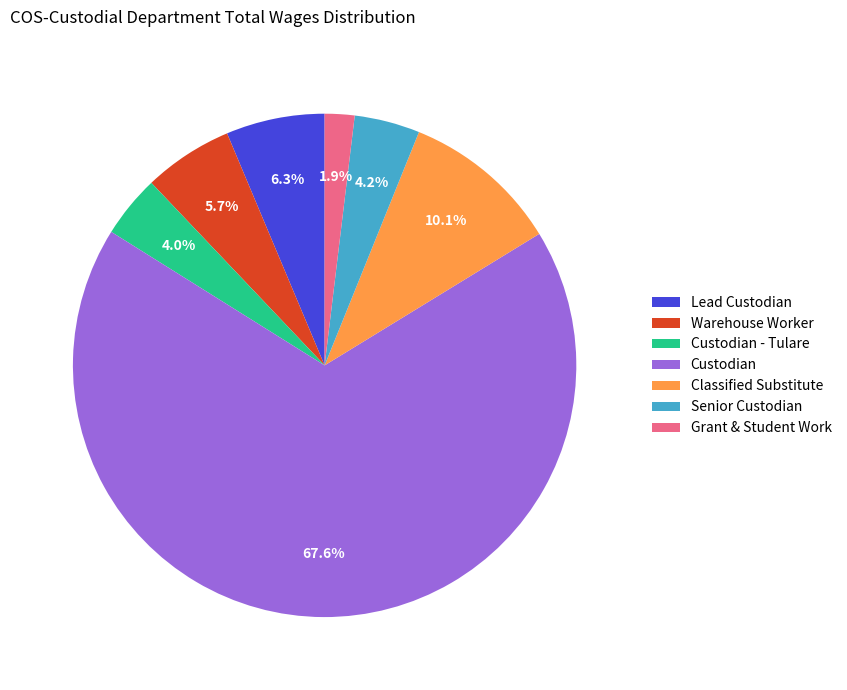

What percentage is the Custodian - Tulare slice, to the nearest percent?

4%